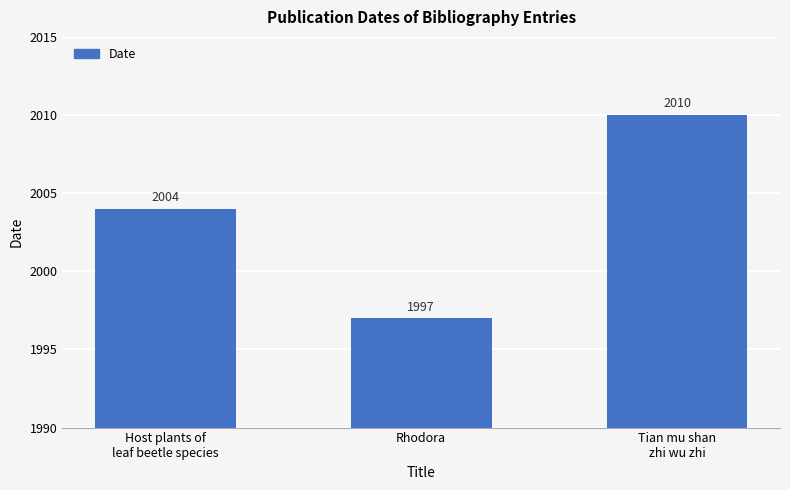

Count the values in the range 1997 to 2010.

3